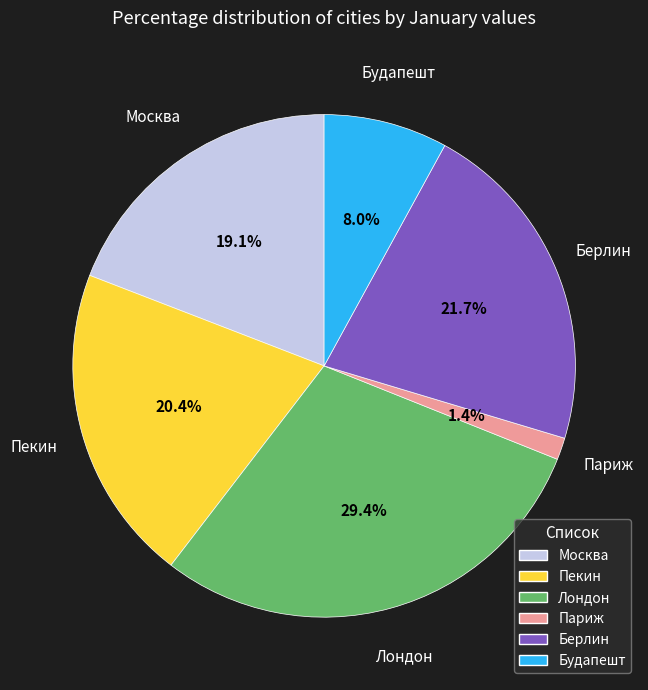

To the nearest percent, what percentage of the pie is Будапешт?

8%